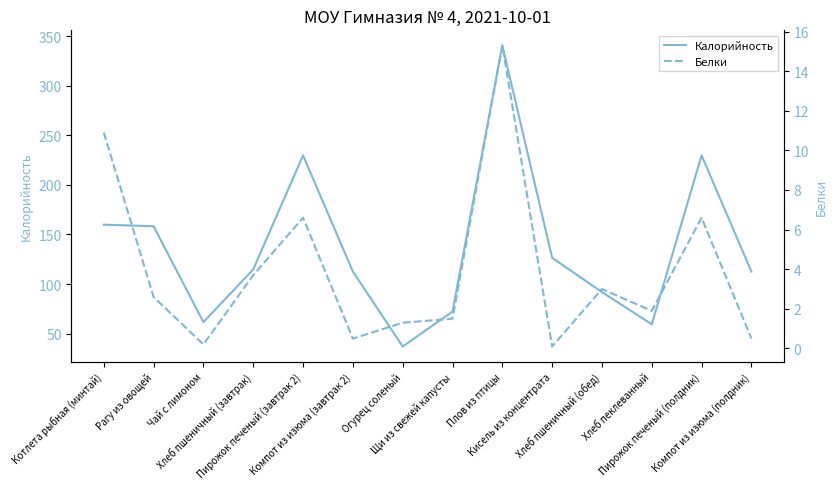

At Пирожок печеный (полдник), list the series in order from largest to smallest.

Калорийность, Белки